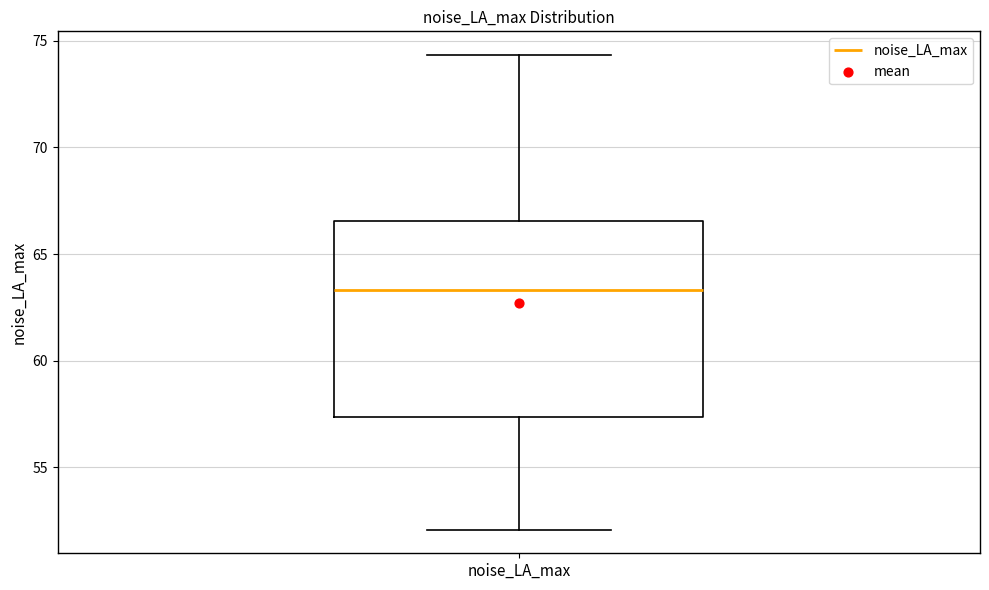

Where does the upper whisker of the box for noise_LA_max end on the y-axis? The values are not printed on the chart, so give them approximately, as read against the axis.

74.5